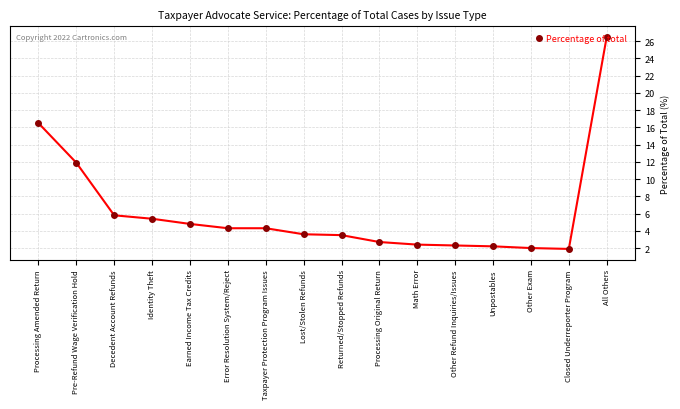

How many data points are above 4?

8